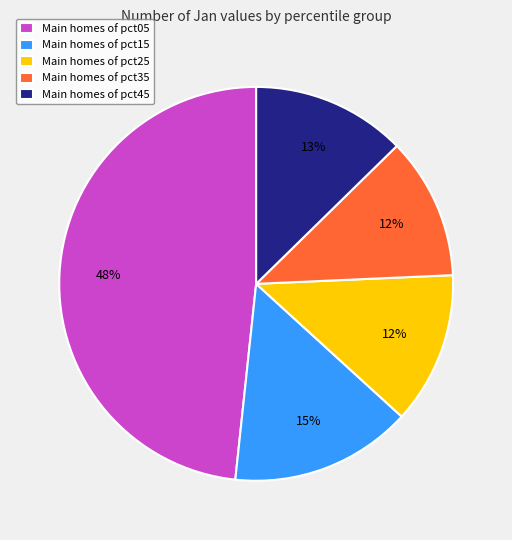

Does any single category account for the majority?

No